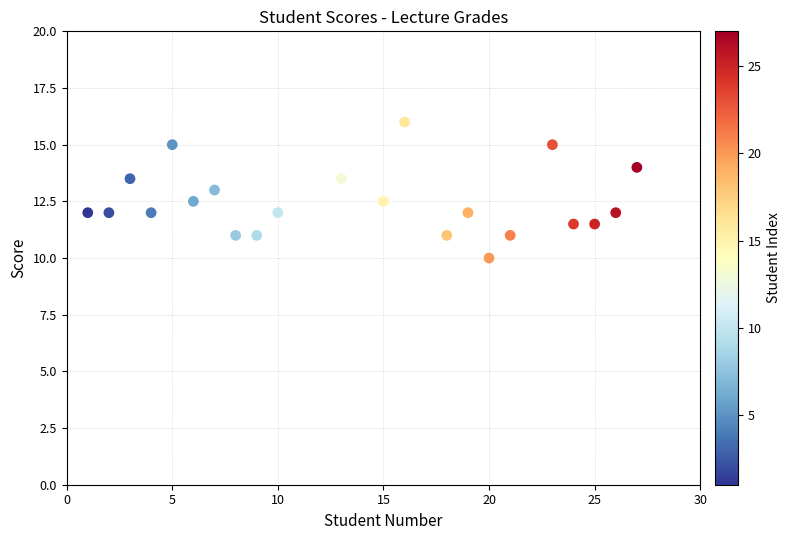

What is the range of Y values (max minus min)?

6.0